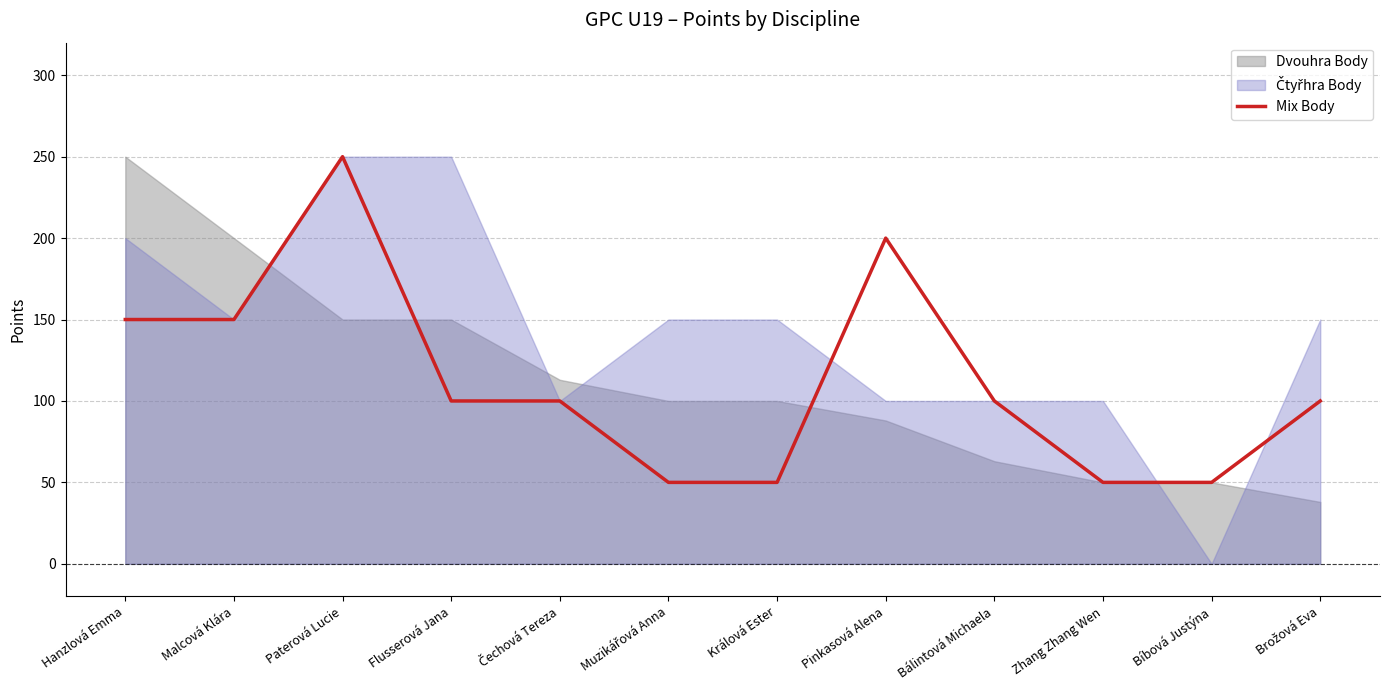

What is the label of the 1st point from the left?

Hanzlová Emma